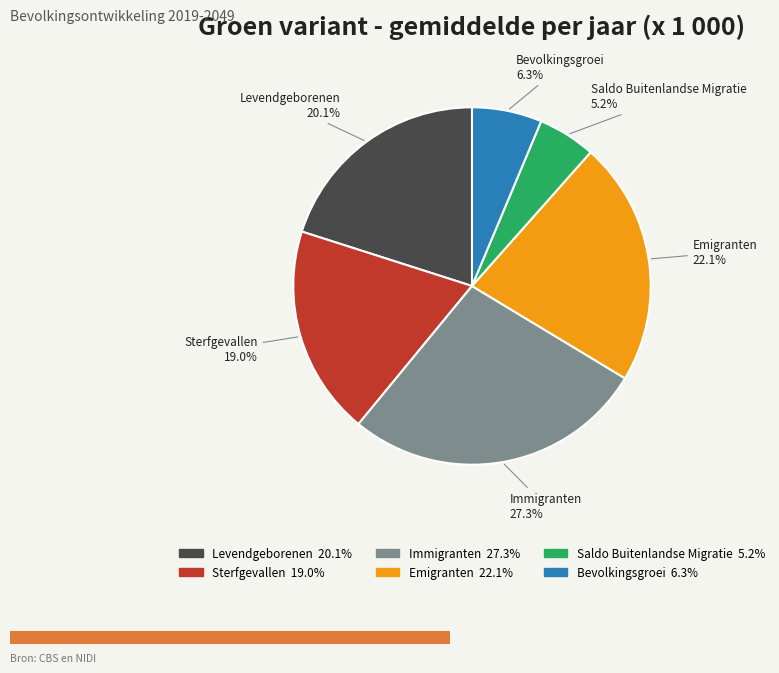

Which slice is the smallest?

Saldo Buitenlandse Migratie